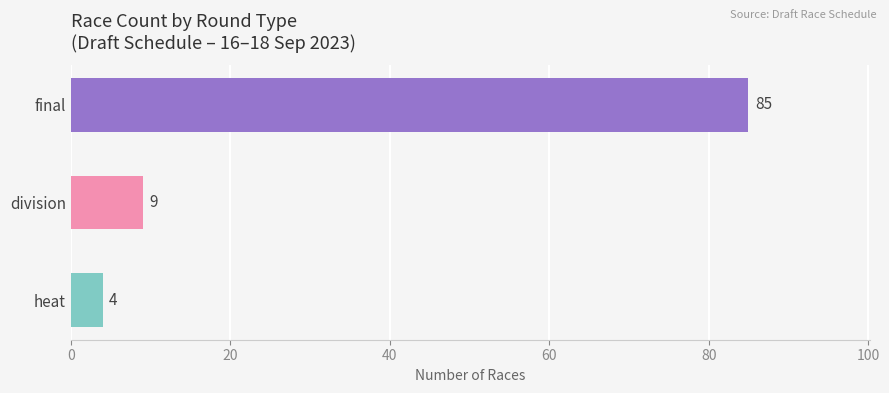

List the labels in order of value, largest first.

final, division, heat